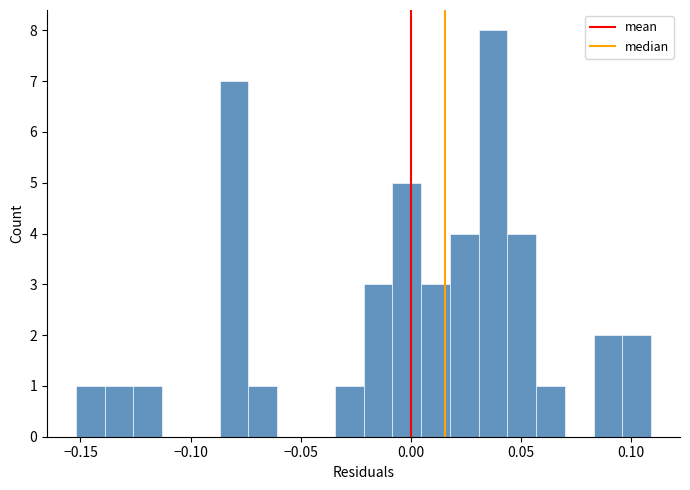

Around what value on the x-axis is the tallest bar? Give the approximate position of its centre, as read against the axis.

0.035